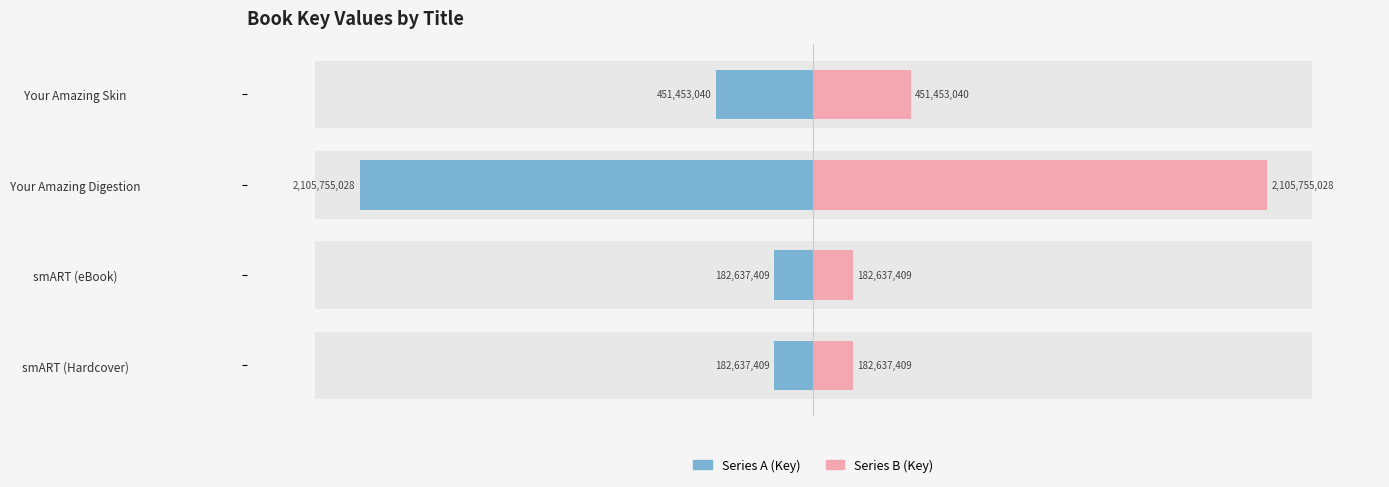

How many bars are there in each group?

2